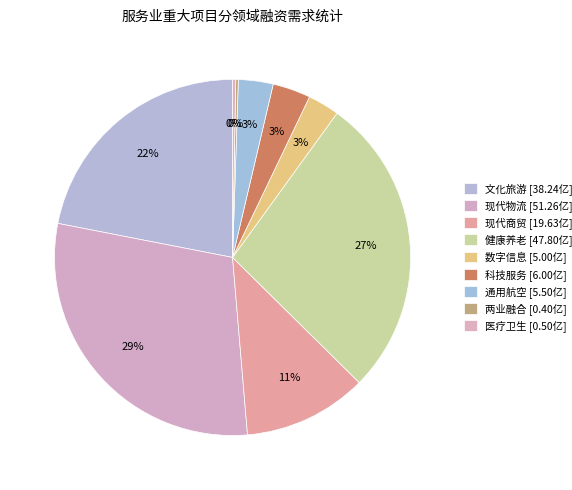

Does any single category account for the majority?

No